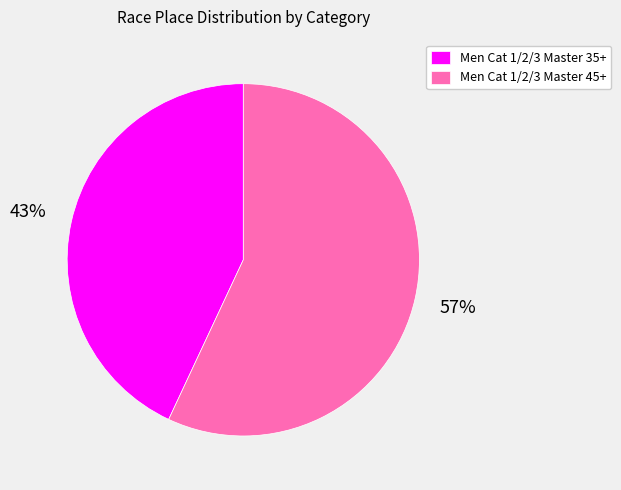

To the nearest percent, what is the average slice percentage?

50%